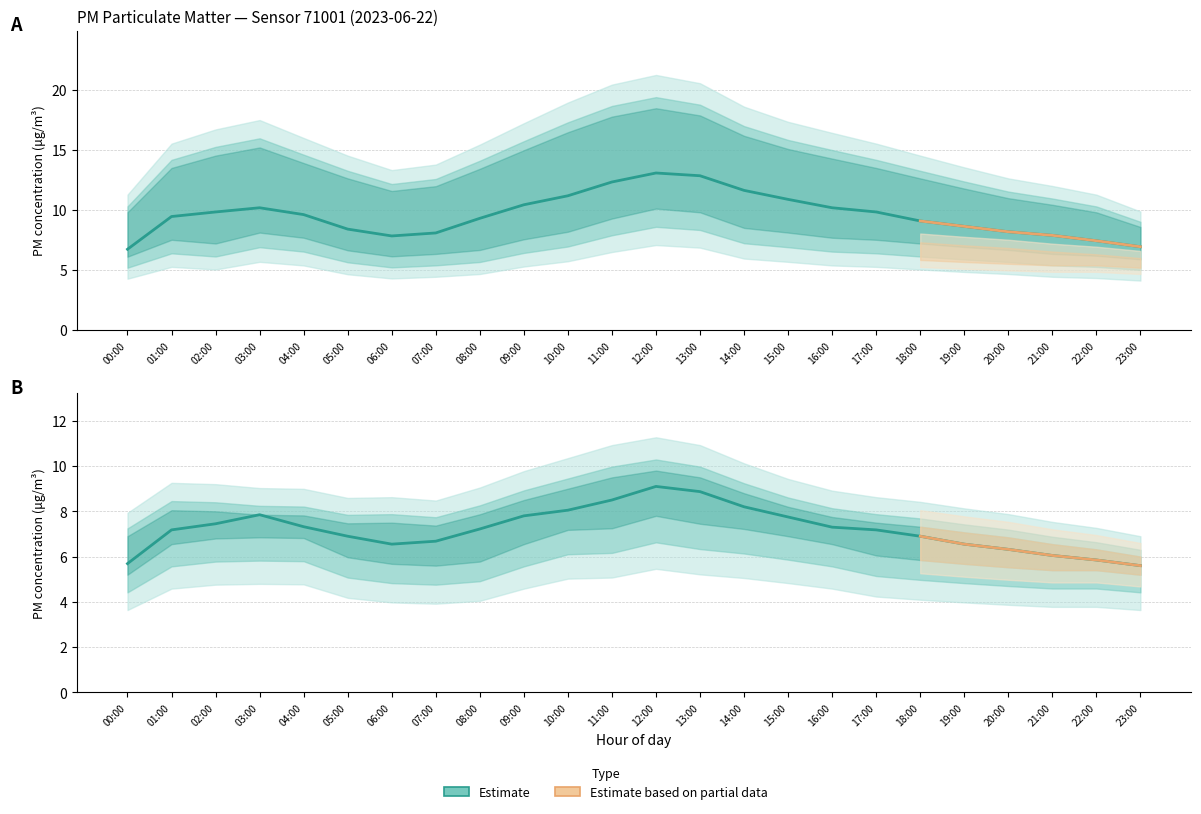

At which label does P1 reach its minimum?

00:00